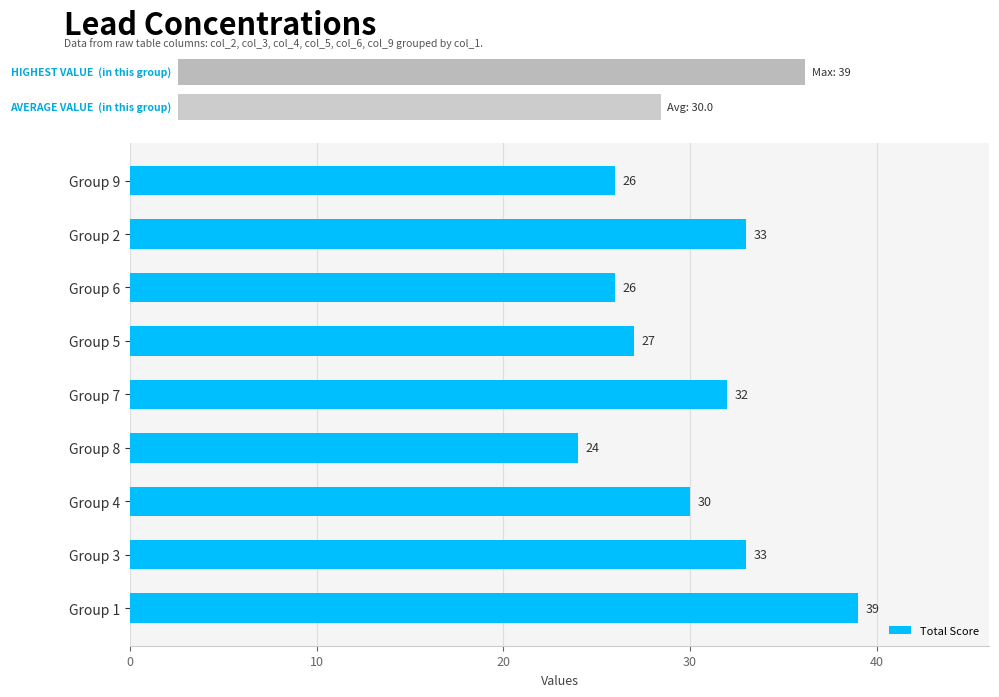

What is the value of the 7th bar from the left?

30